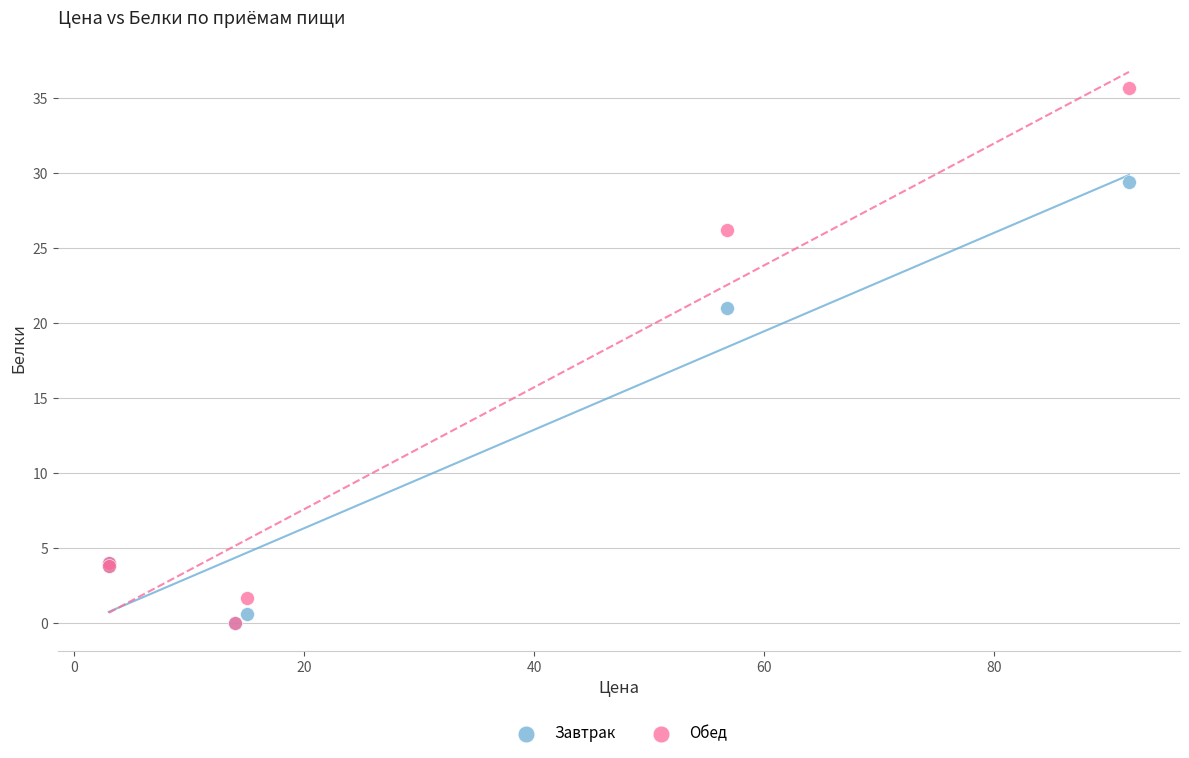

Which series has the widest spread of Y values?

Обед